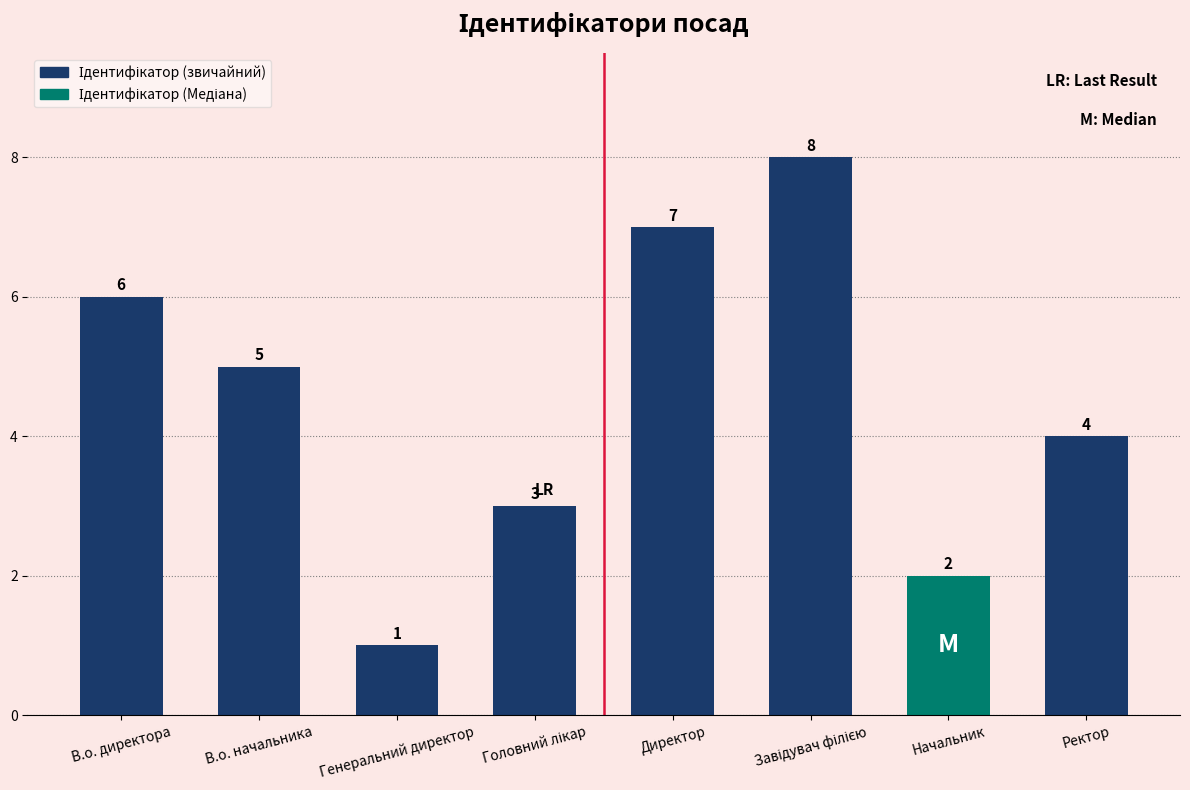

What is the label of the 1st bar from the right?

Ректор